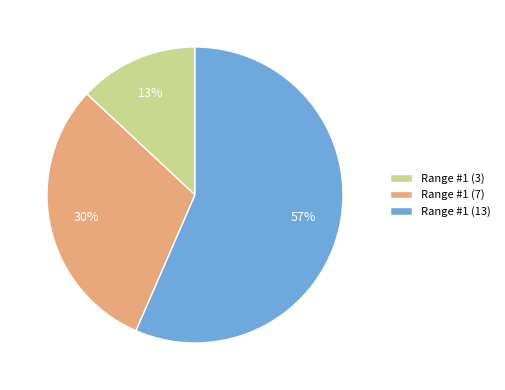

To the nearest percent, what is the difference between the Range #1 (3) and Range #1 (7) slice percentages?

17%